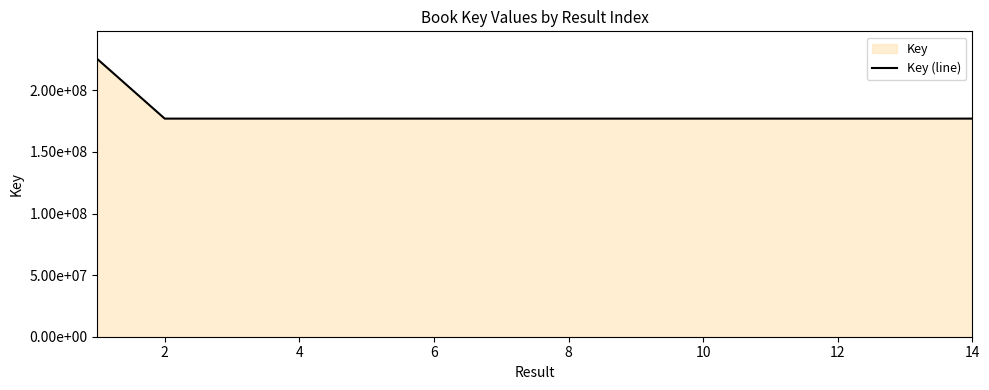

What is the maximum value shown in the chart?

225356208